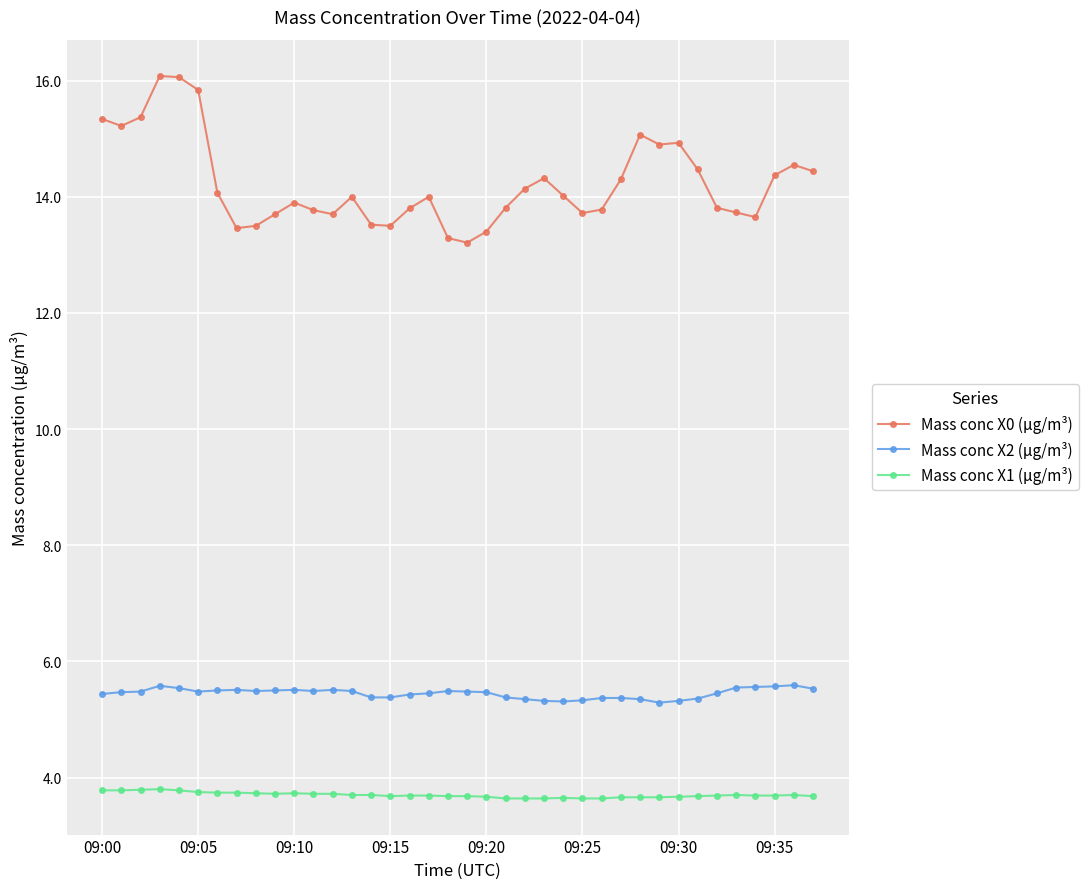

What is the value of the Mass conc X1 (μg/m³) point at the 22nd from the left?

3.6